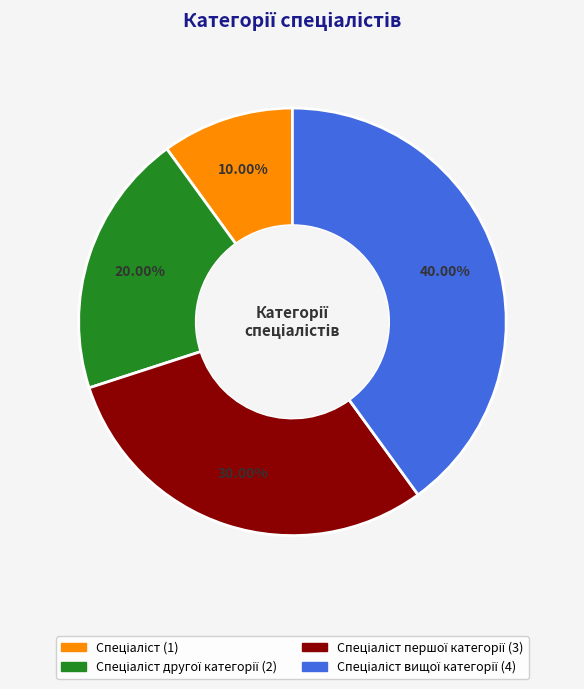

Is there any slice that represents more than half of the pie?

No